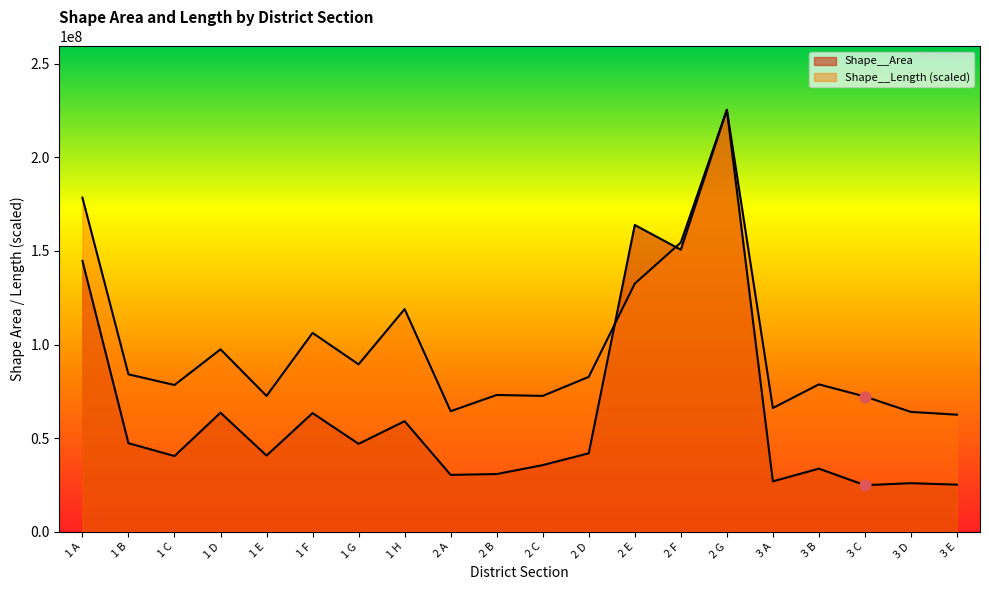

Is the value of Shape__Area at 1 C greater than the value of Shape__Length at 1 B?

No